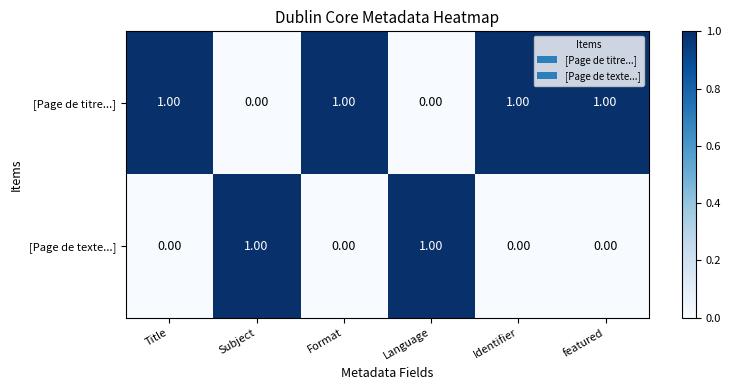

List the series in order of their overall mean, highest first.

[Page de titre...], [Page de texte...]